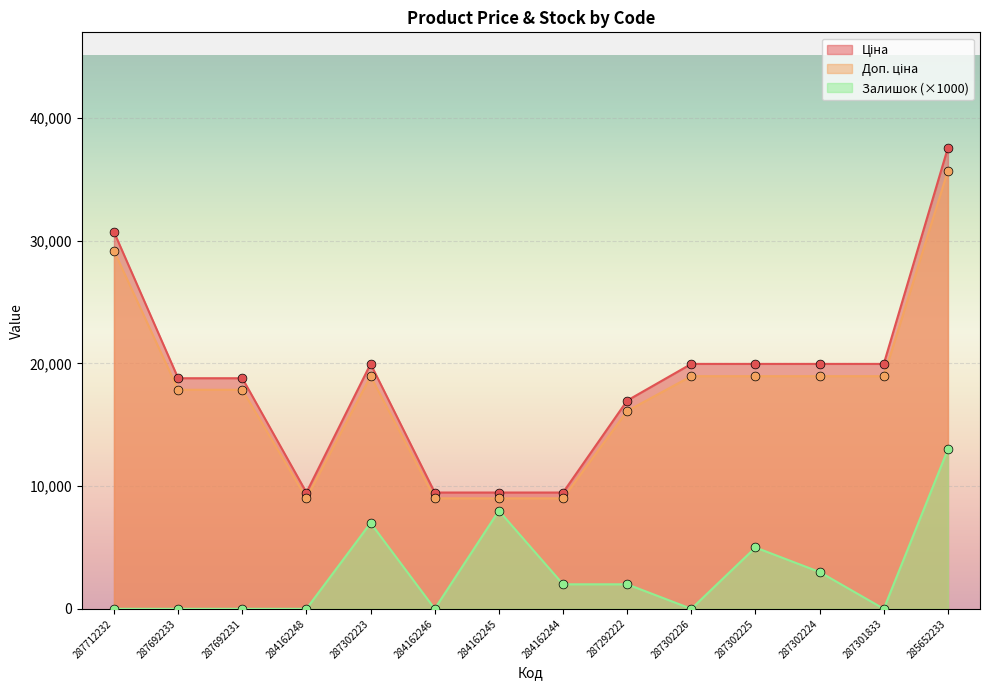

At which category is the sum across all series the highest?

285652233